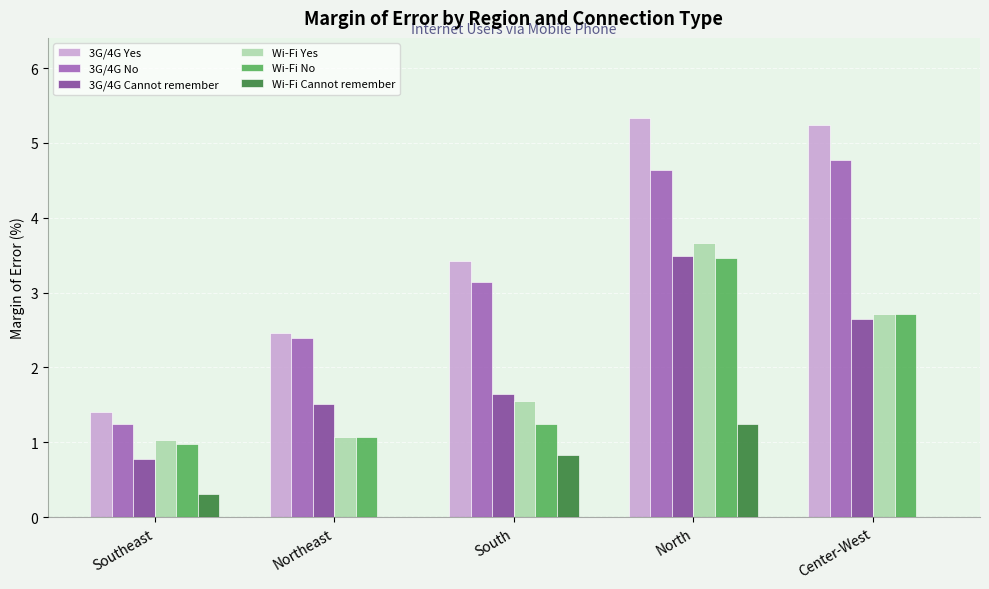

At which category does the chart reach its peak across all series?

North